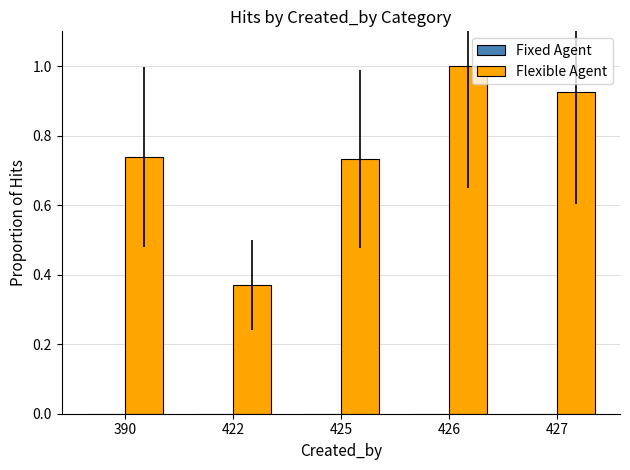

What is the maximum value shown in the chart?

1.0